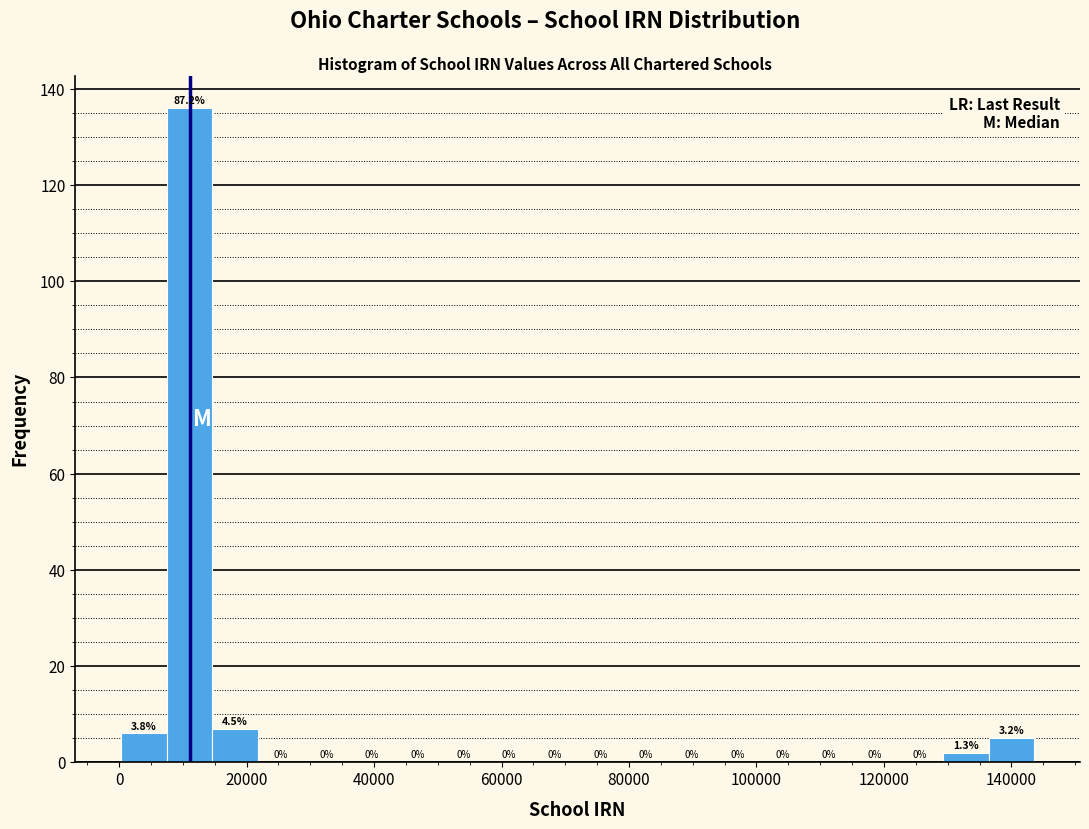

Around what value on the x-axis is the tallest bar? Give the approximate position of its centre, as read against the axis.

12000